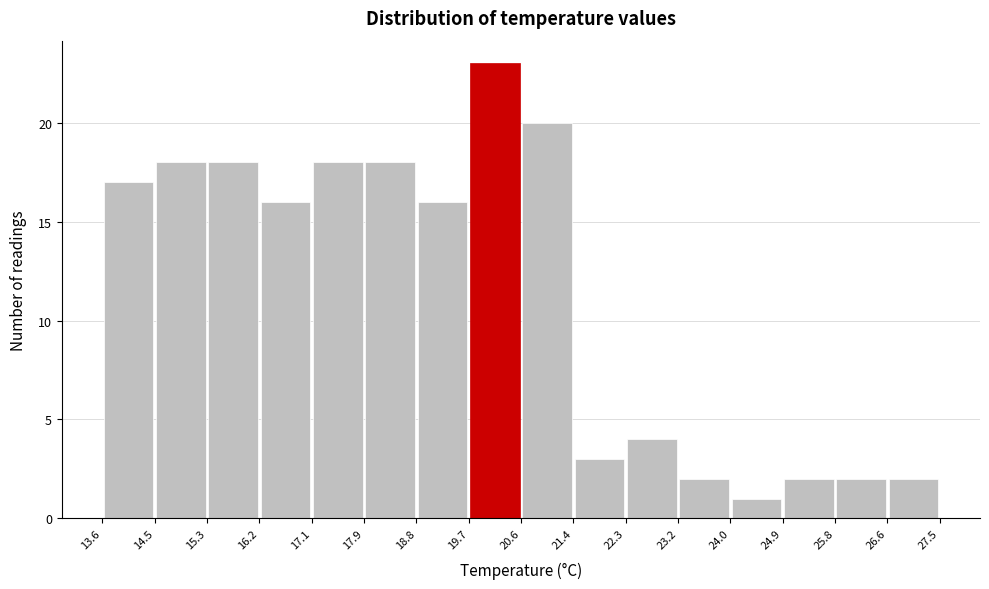

How tall is the bar that spans 15.3 to 16.2 on the x-axis? The values are not printed on the chart, so give them approximately, as read against the axis.

18